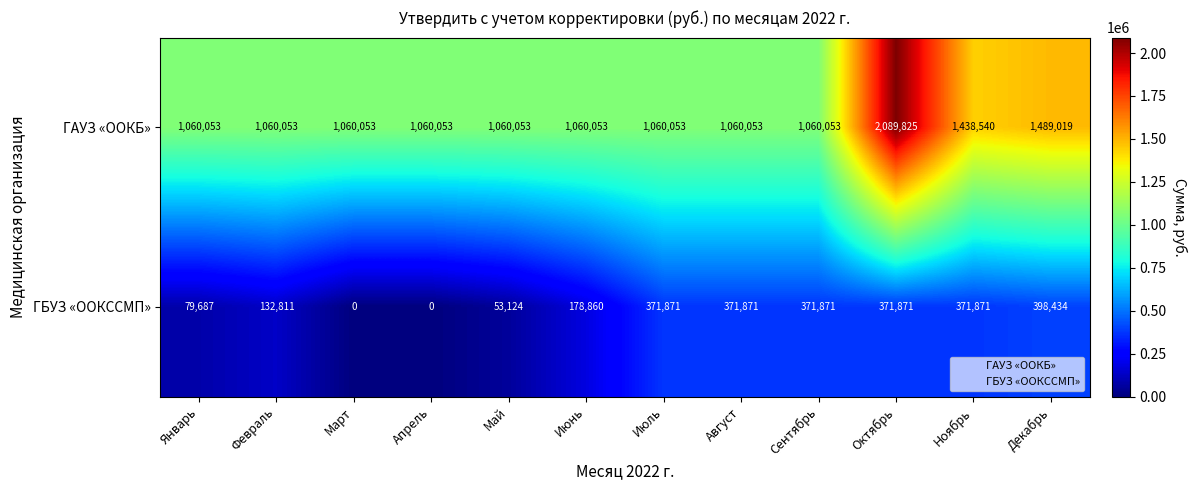

Where is ГБУЗ «ООКССМП» nearest to the value 199217?

Июнь